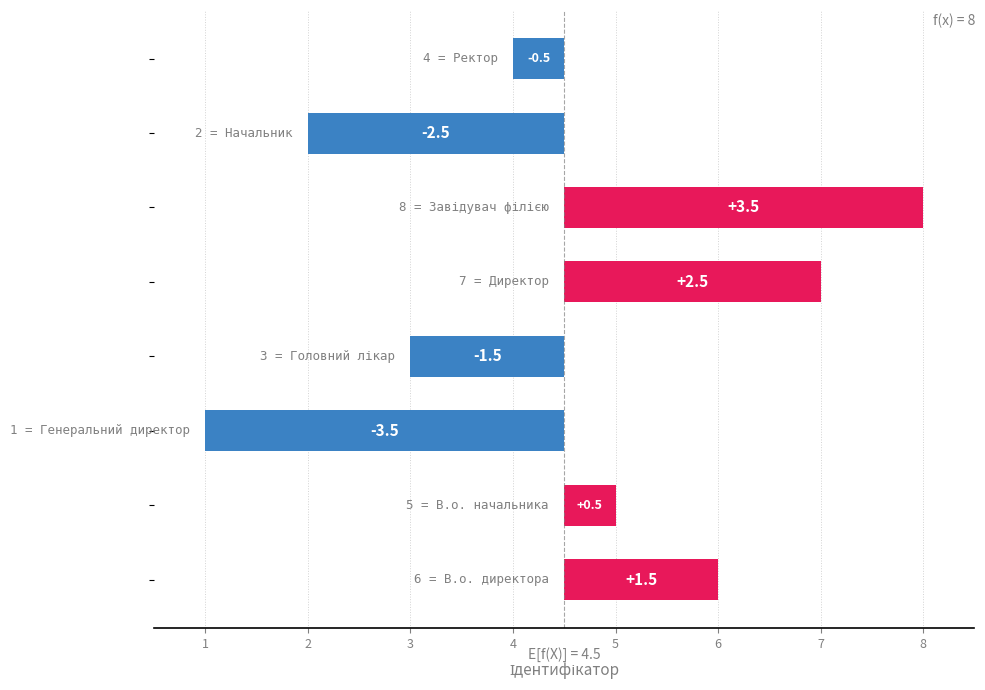

How many categories are shown in the chart?

8